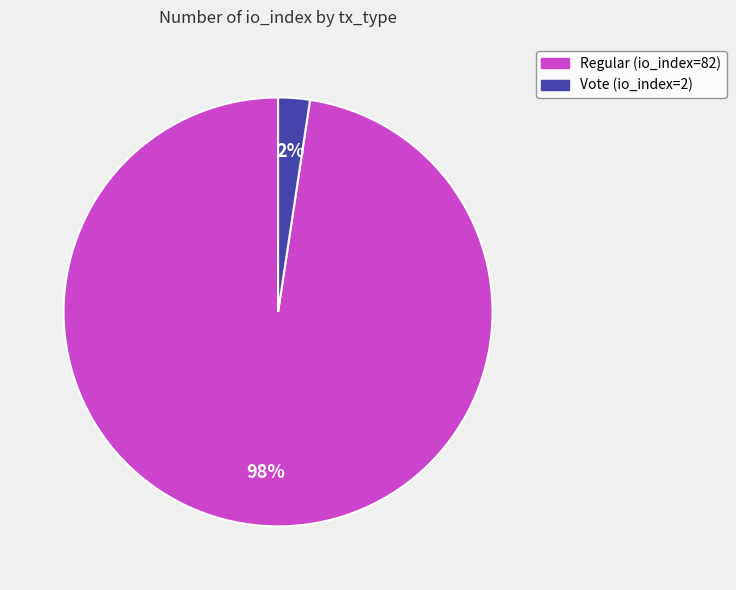

Does any single category account for the majority?

Yes